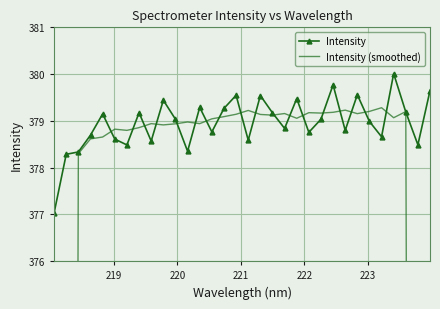

Is this an area chart (filled region under the line)?

No